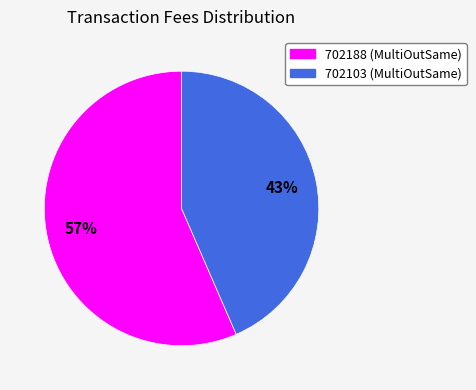

Do 702188 and 702103 together represent more than half of the pie?

Yes